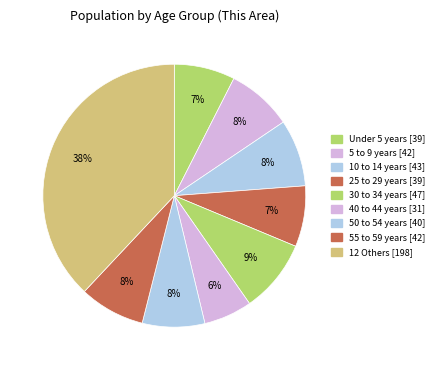

Count the number of slices in the pie.

9